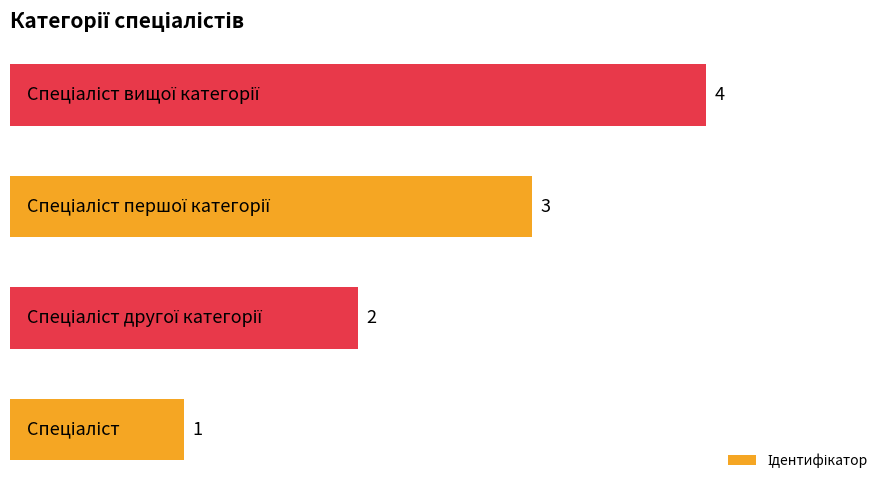

Does the chart contain stacked bars?

No